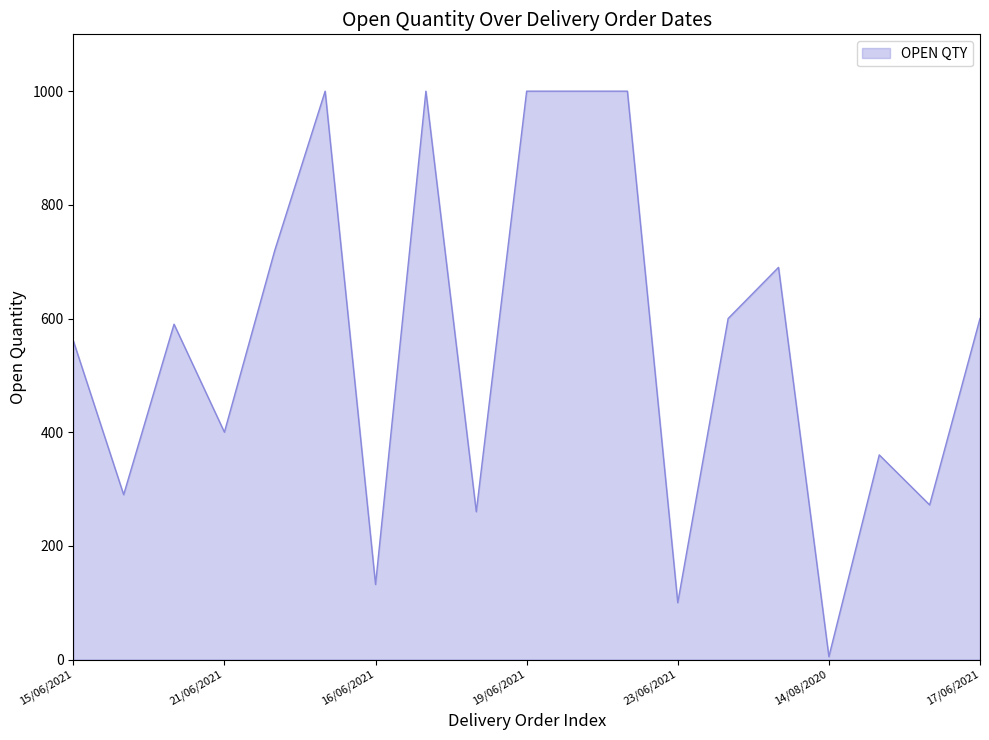

Reading right to left, extract all data points from this chart.

600	272	360	5	690	600	100	1000	1000	1000	260	1000	132	1000	720	400	590	290	561